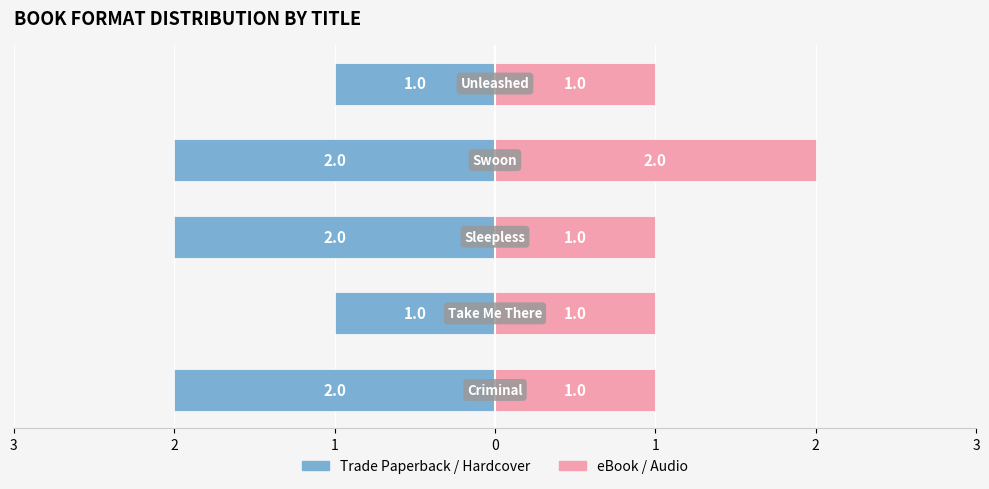

What is the approximate value of Trade Paperback / Hardcover at 3?

-2